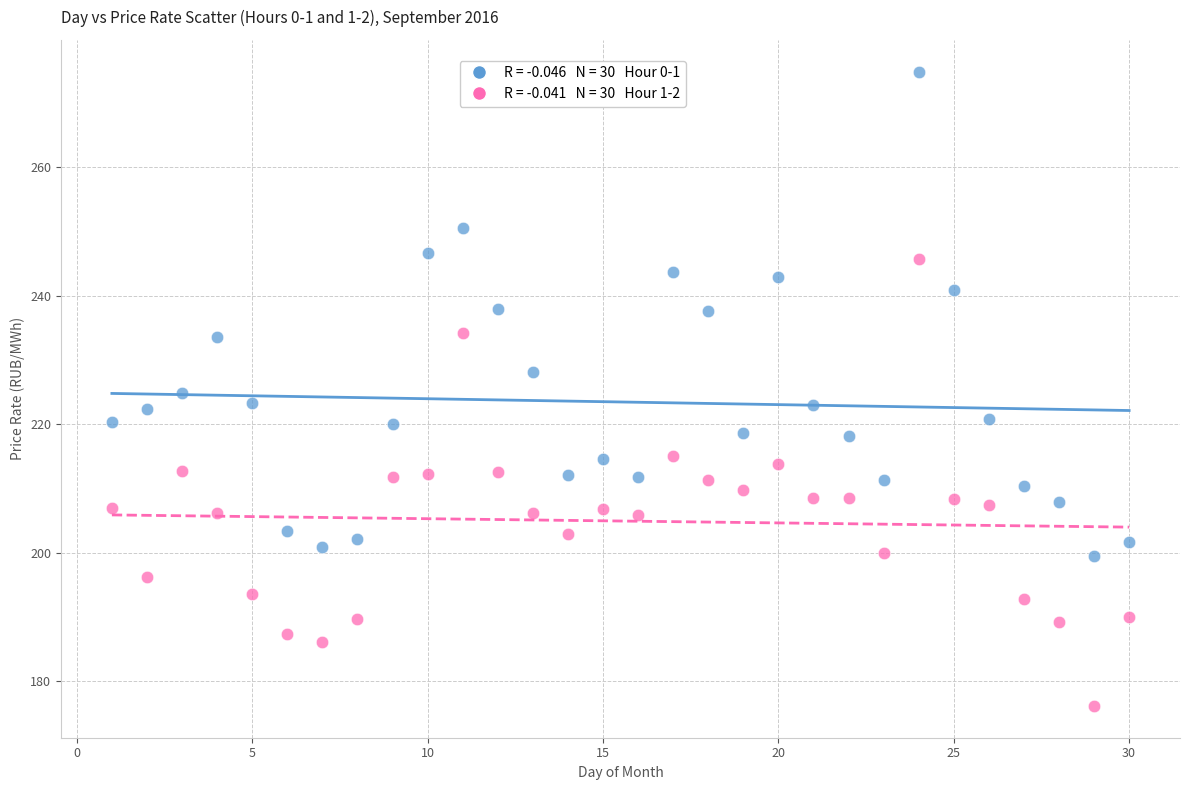

Across all data points, what is the range of Y values (max minus min)?

98.7